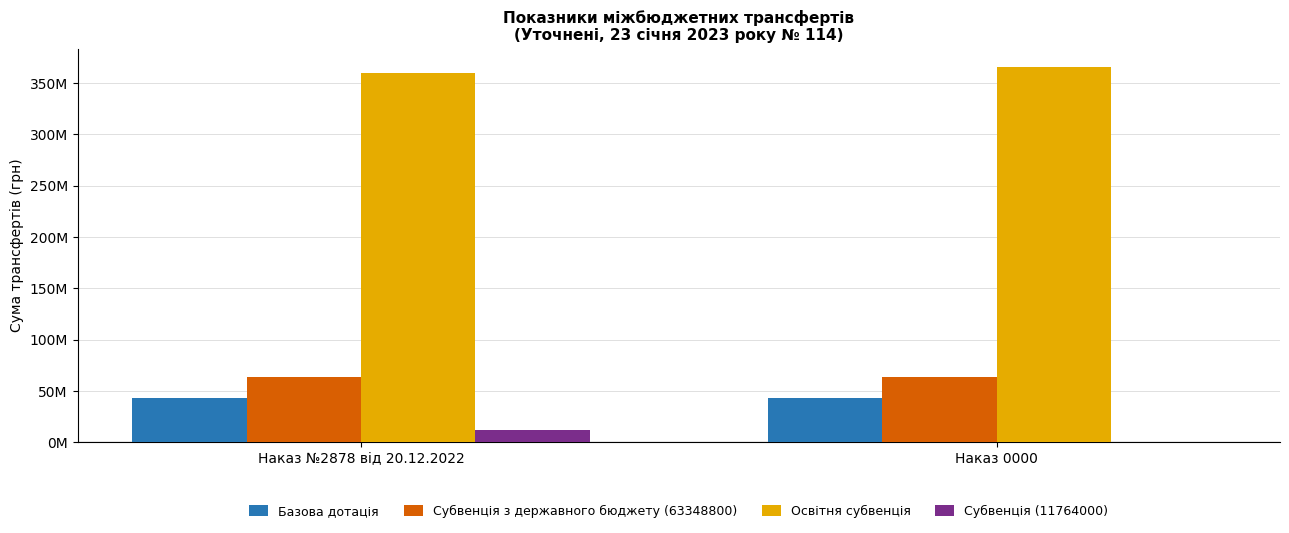

Are the bars horizontal?

No